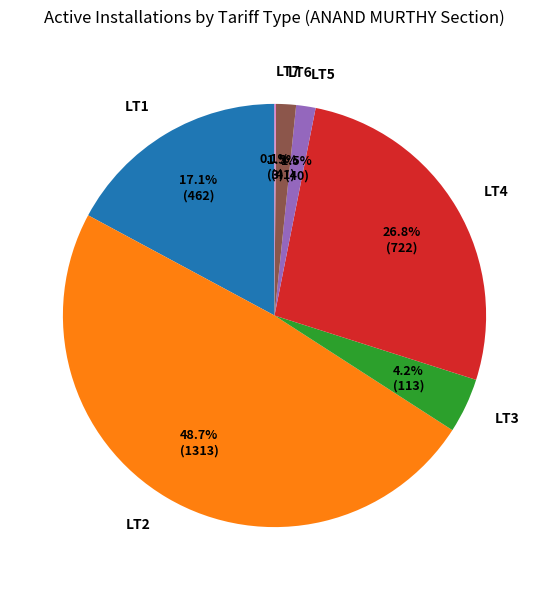

Which has a higher value, LT1 or LT4?

LT4